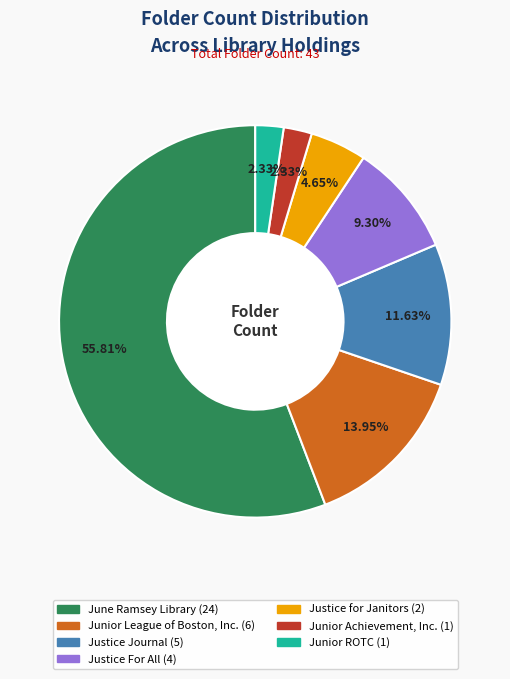

What percentage is the June Ramsey Library slice, to the nearest percent?

56%